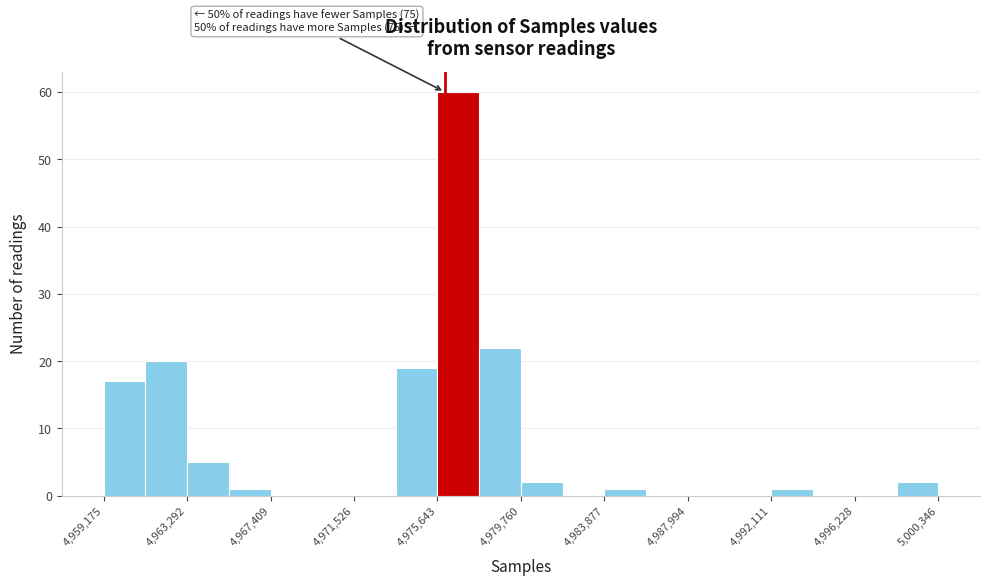

Over which range of the x-axis is the bar tallest?

4975500 to 4977500